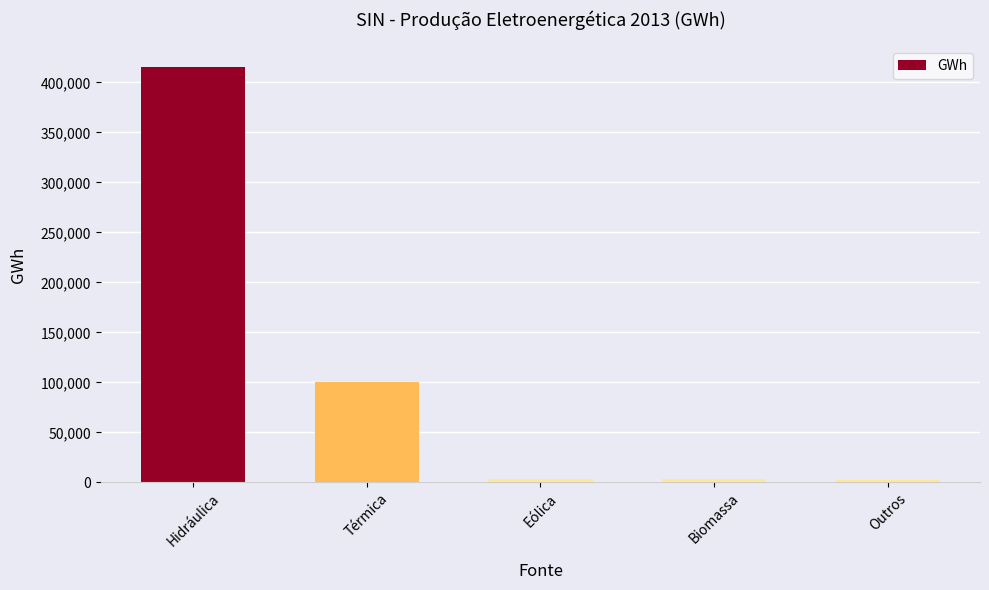

Does the chart contain stacked bars?

No